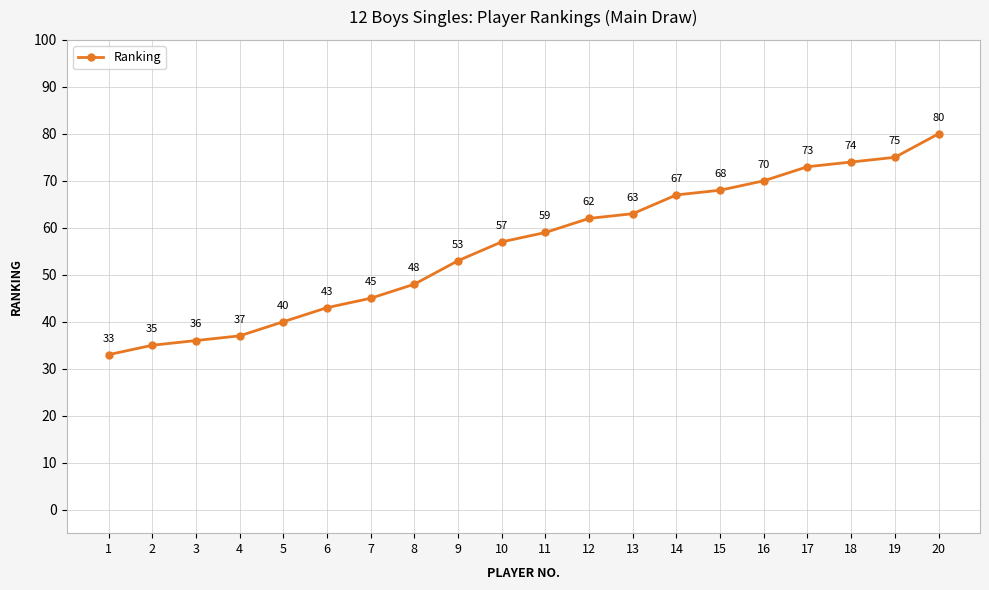

Does the chart display data point markers on the line(s)?

Yes